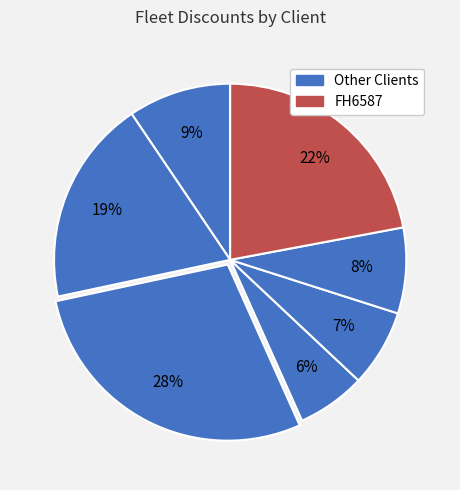

How many segments does this pie chart have?

7